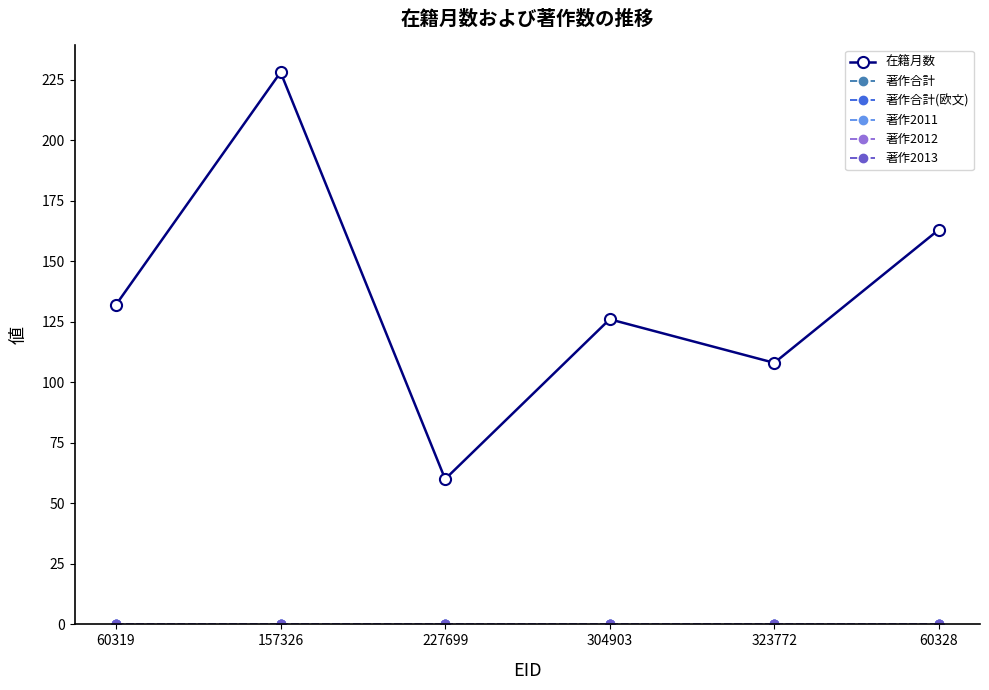

True or false: 著作合計(欧文) and 著作合計 cross at least once.

False